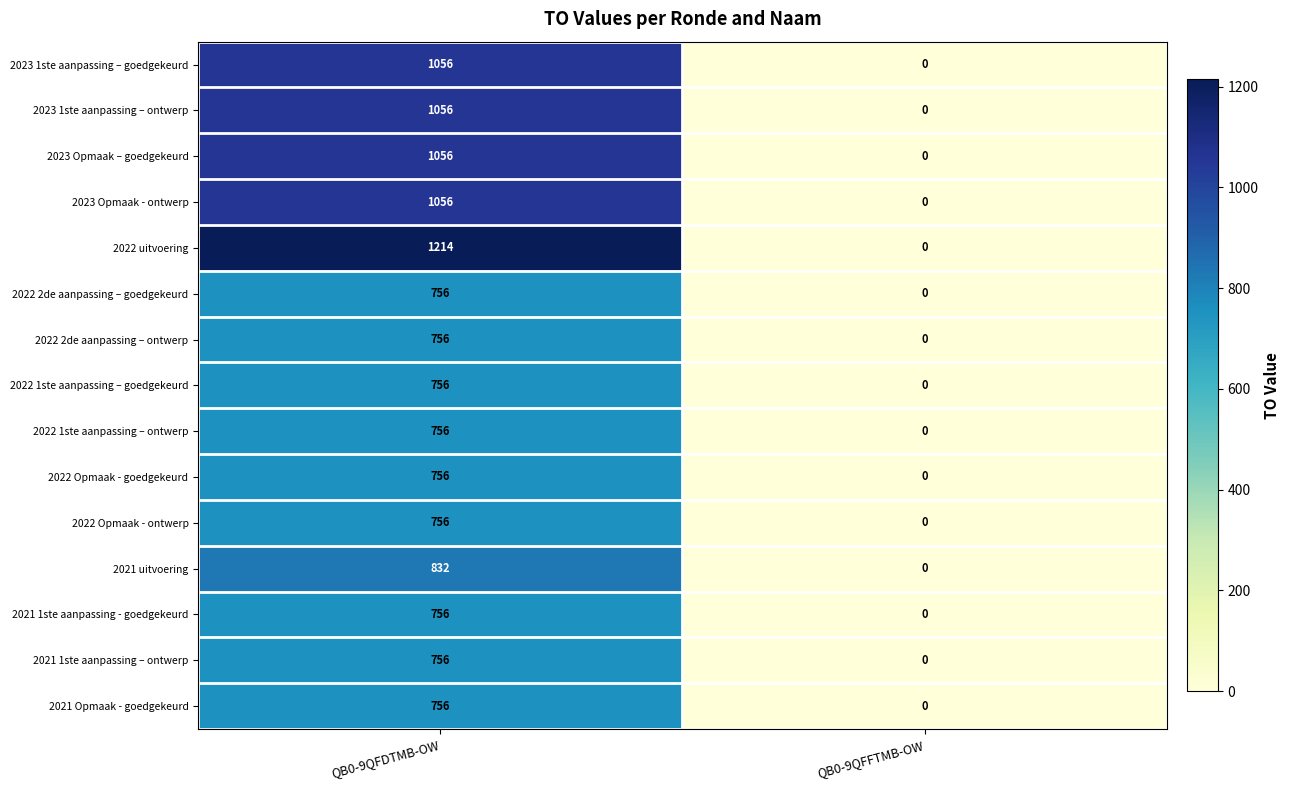

What is the spread (max minus min) of values at QB0-9QFDTMB-OW?

458